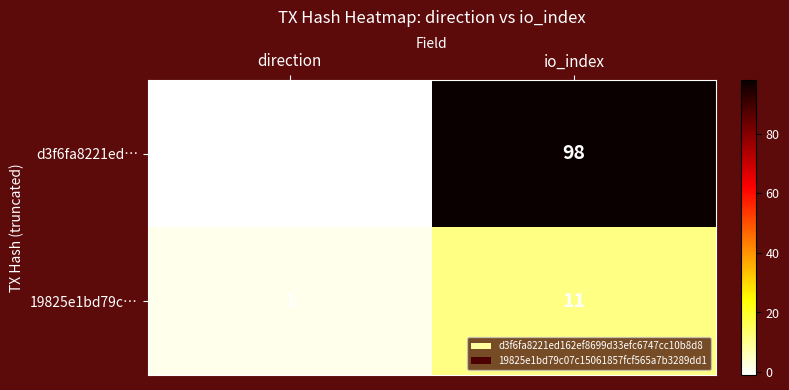

Which series changed the most between direction and io_index?

d3f6fa8221ed…